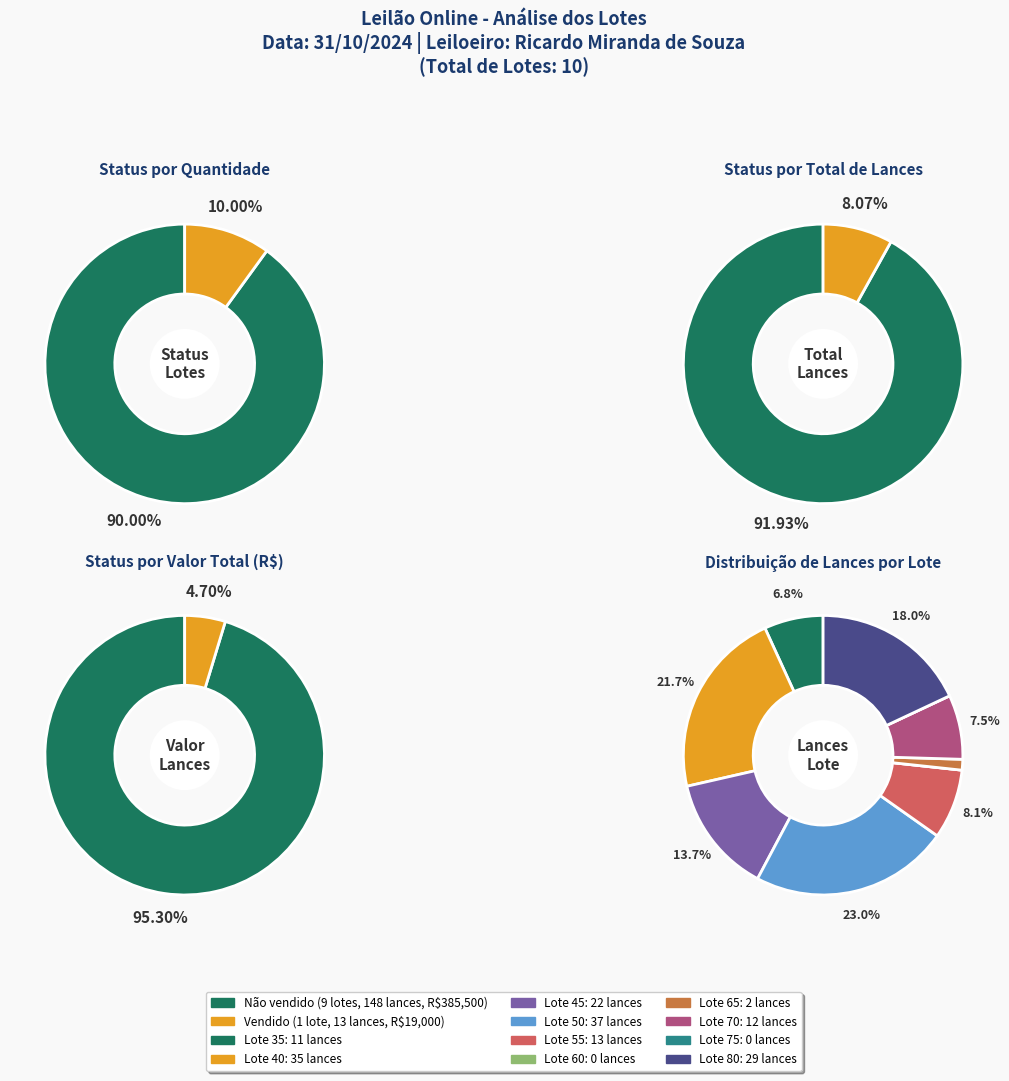

Is it true that 2 is 5% of the pie?

False